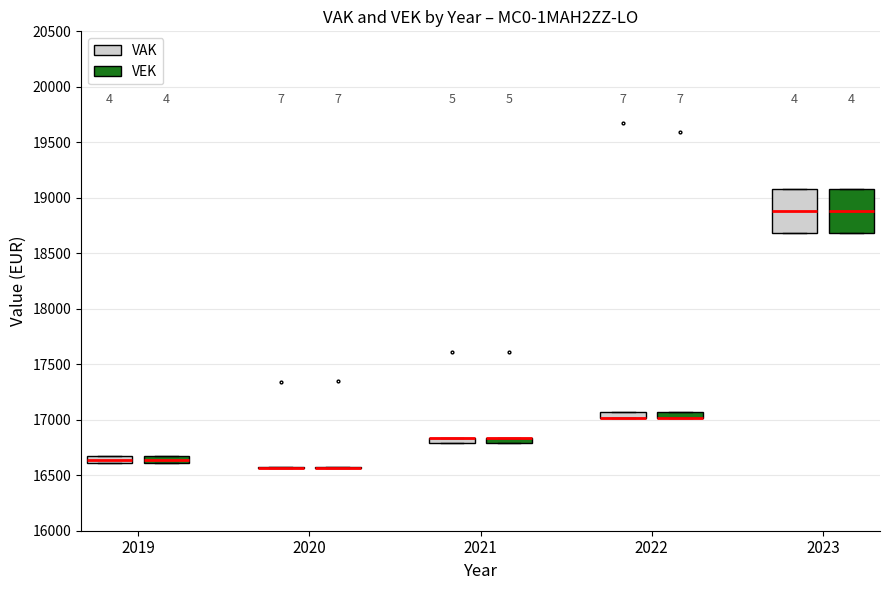

Where is the upper edge of the box for 2022 (VAK) on the y-axis? The values are not printed on the chart, so give them approximately, as read against the axis.

17050